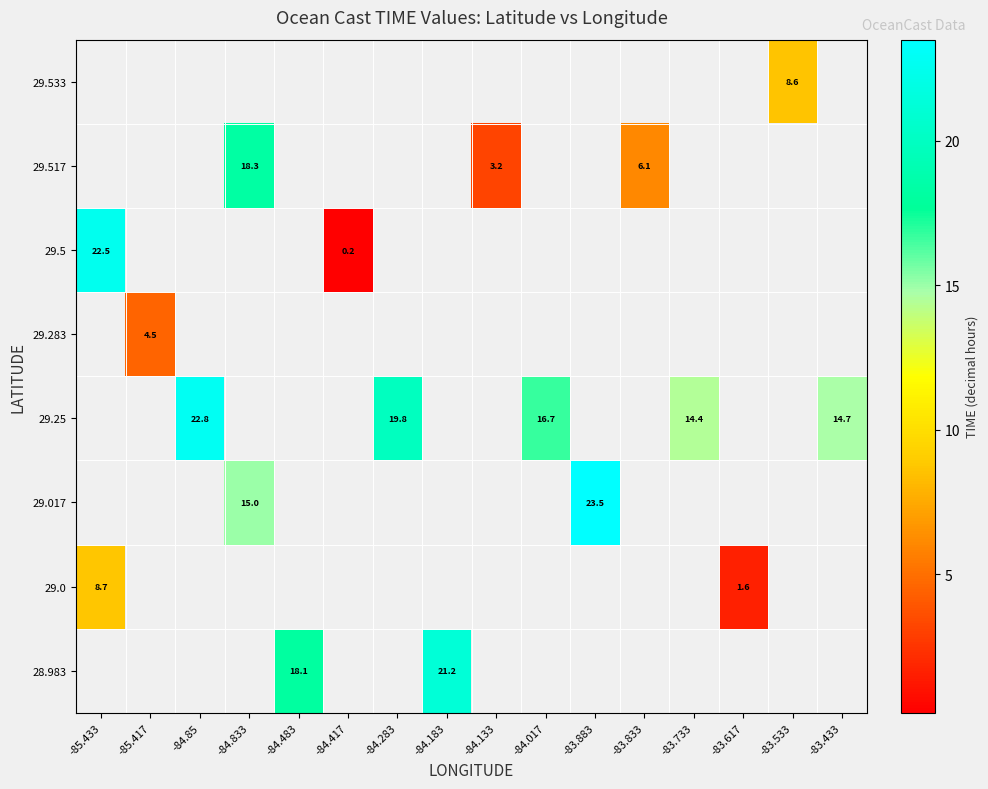

Is it true that 28.983 equals 21.2 at -84.183?

True